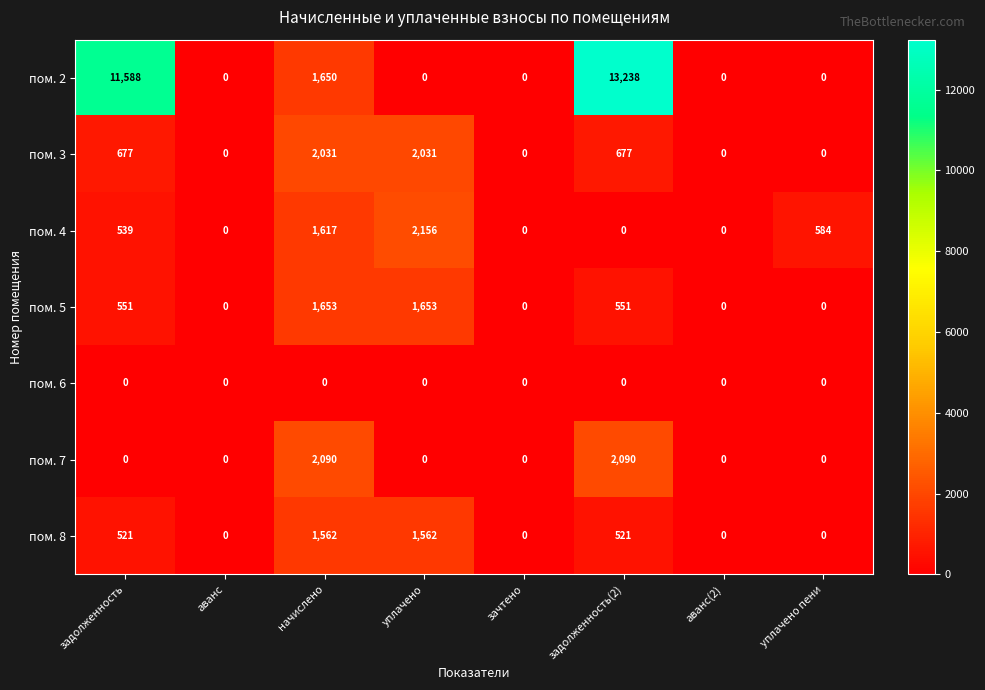

Rank the series by their maximum value, from lowest to highest.

пом. 6, пом. 8, пом. 5, пом. 3, пом. 7, пом. 4, пом. 2